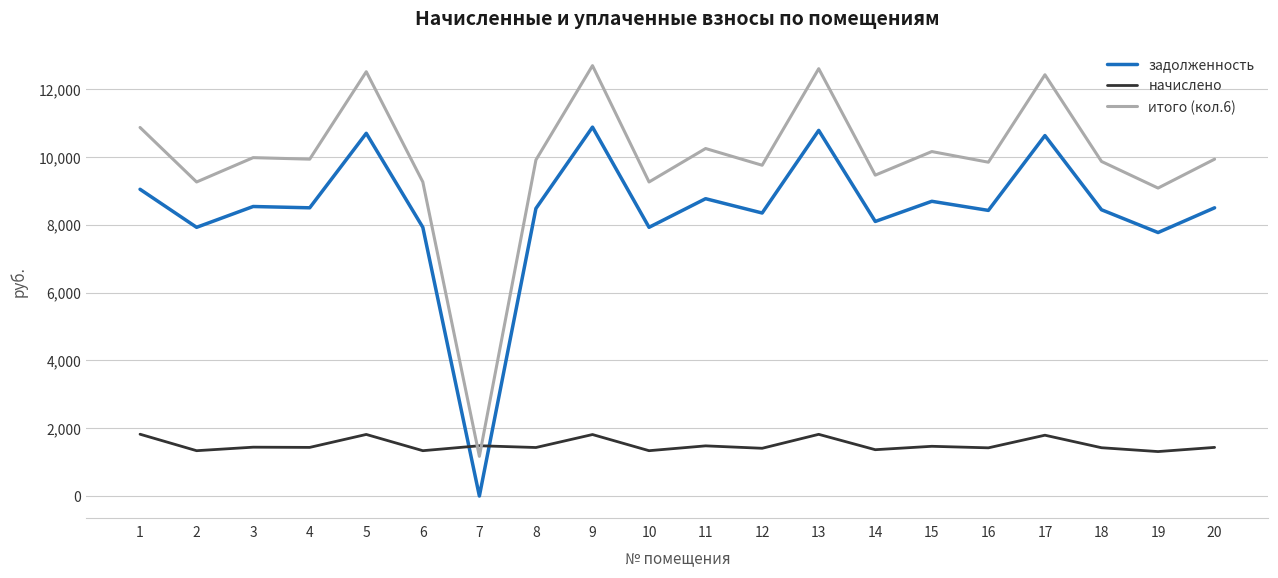

Which series has the widest spread of values?

итого (кол.6)